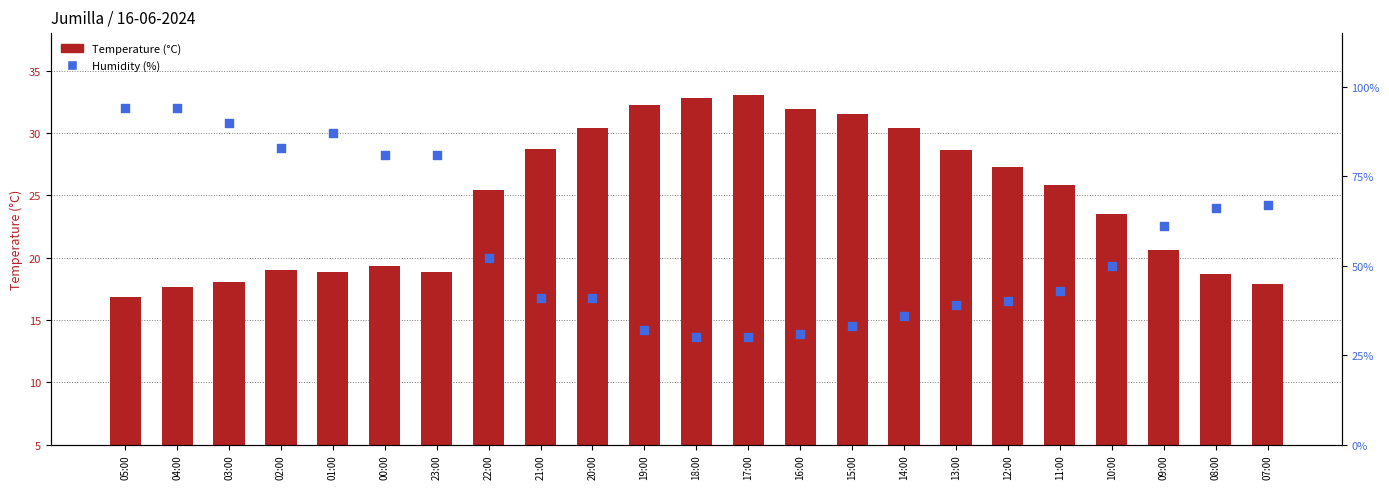

What are all the series names shown in the legend?

Temperature (°C), Humidity (%)